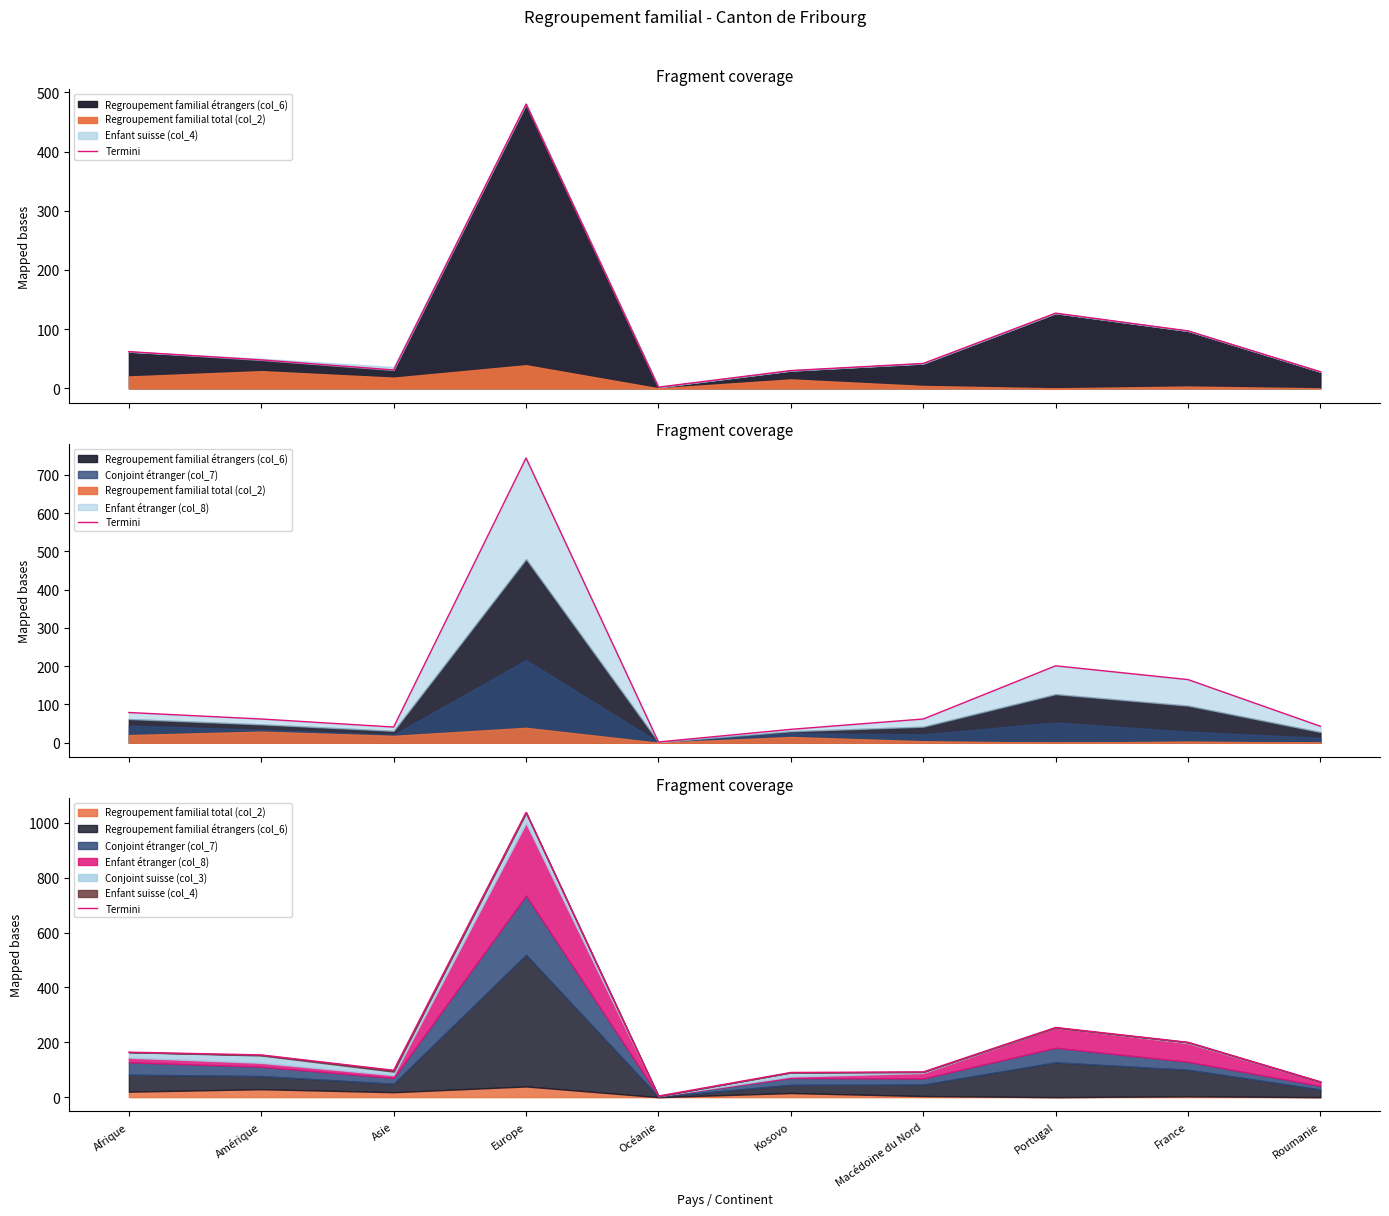

What is the minimum value shown in the chart?

4